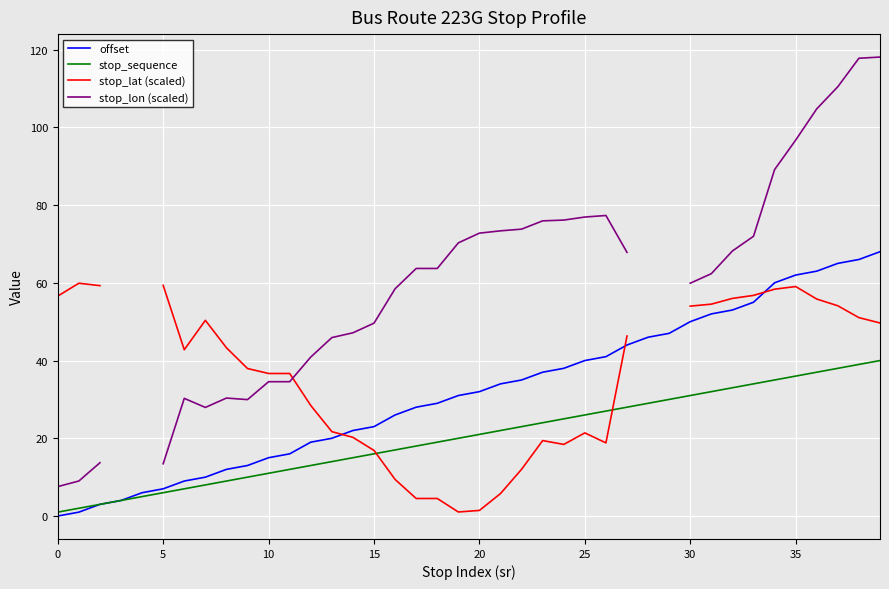

What is the minimum value for stop_sequence?

1